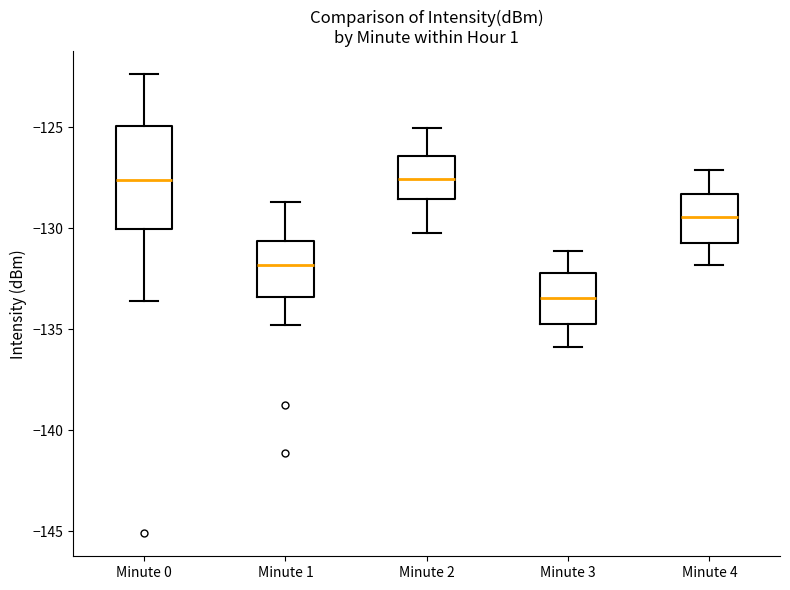

Where is the lower edge of the box for Minute 4 on the y-axis? The values are not printed on the chart, so give them approximately, as read against the axis.

-130.5